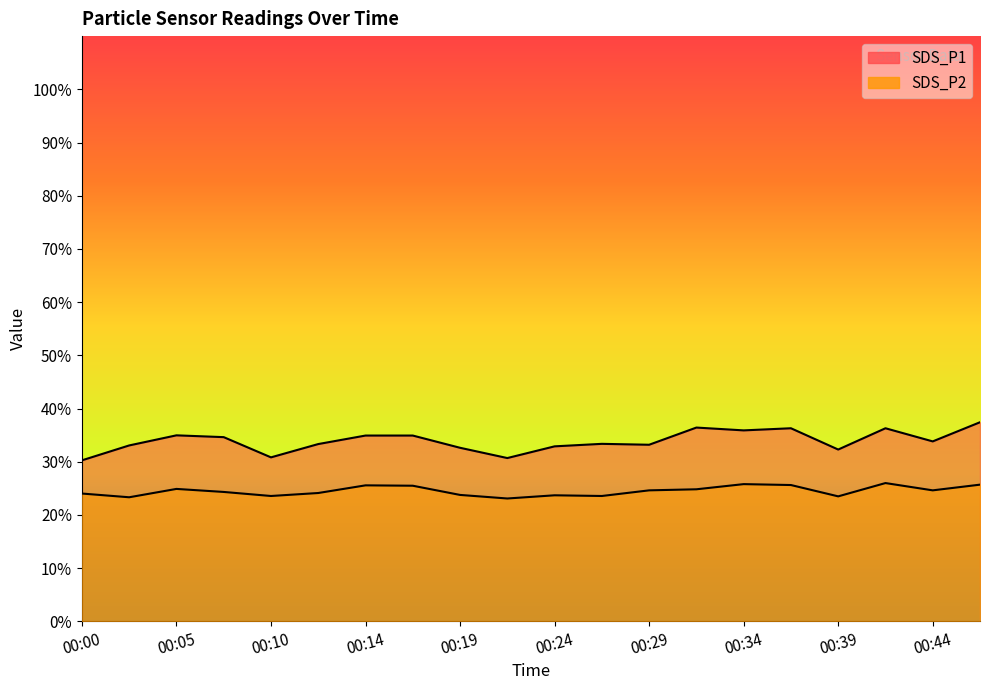

Which label corresponds to the largest value in the chart?

00:46